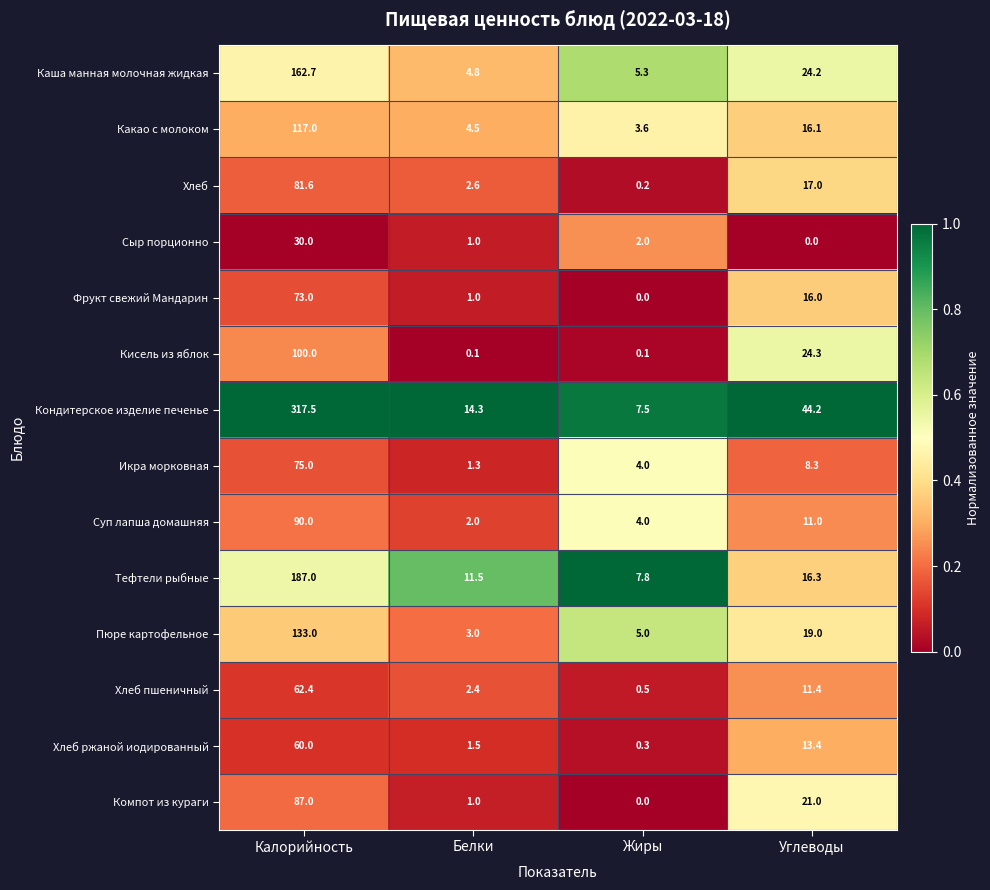

At how many categories does at least one series exceed 0?

4